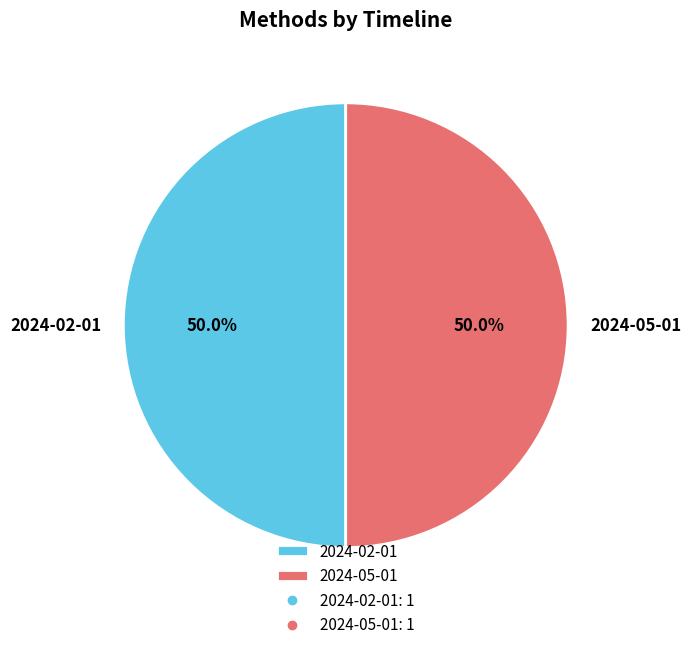

What is the ratio of the value at 2024-02-01 to the value at 2024-05-01?

1.0